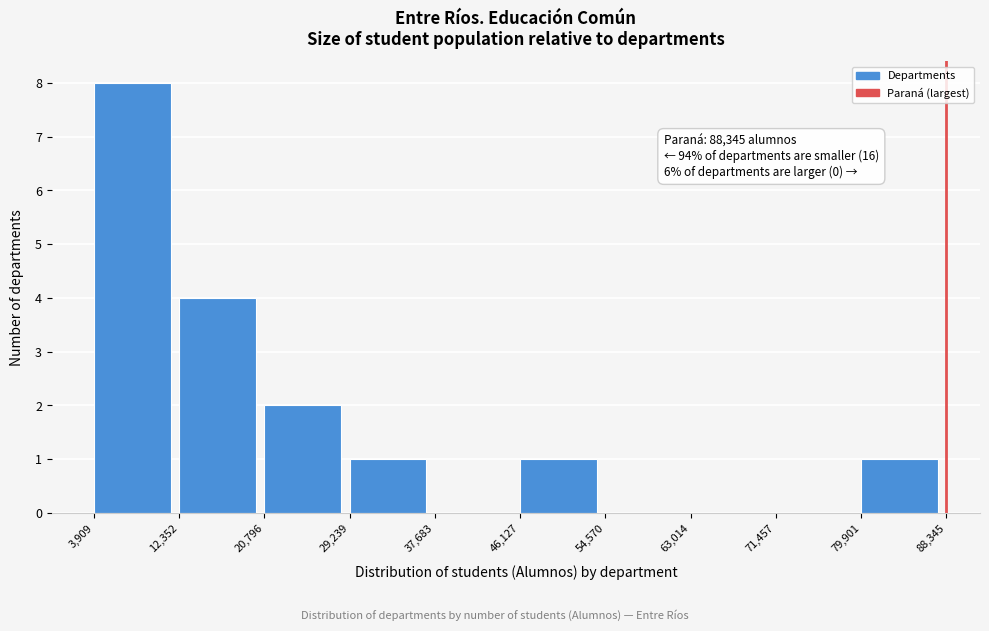

Over which range of the x-axis is the bar tallest?

3,909 to 12,352